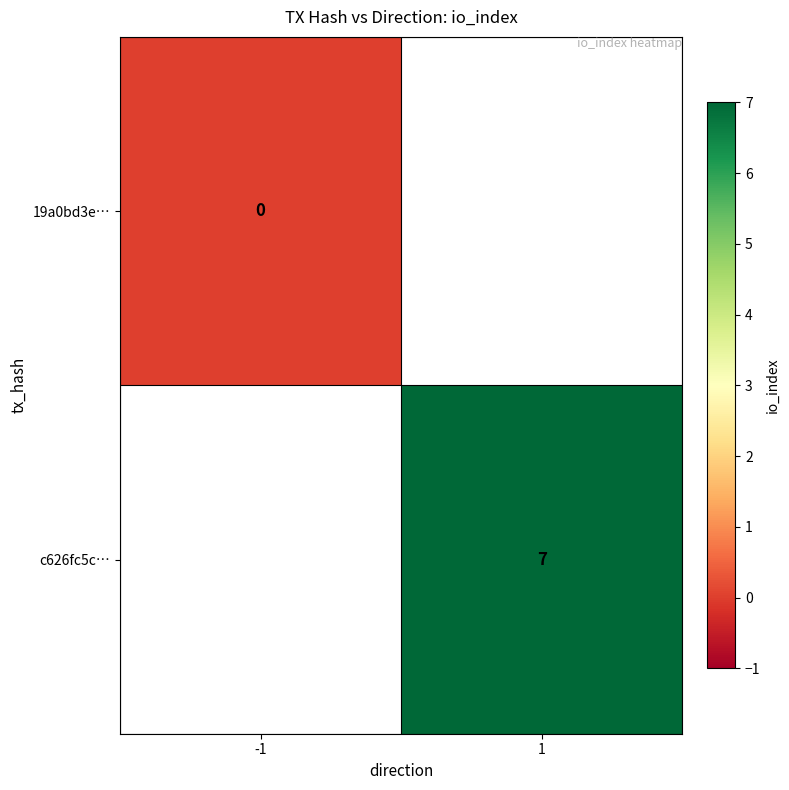

The value of c626fc5c… at 1 is 12. True or false?

False